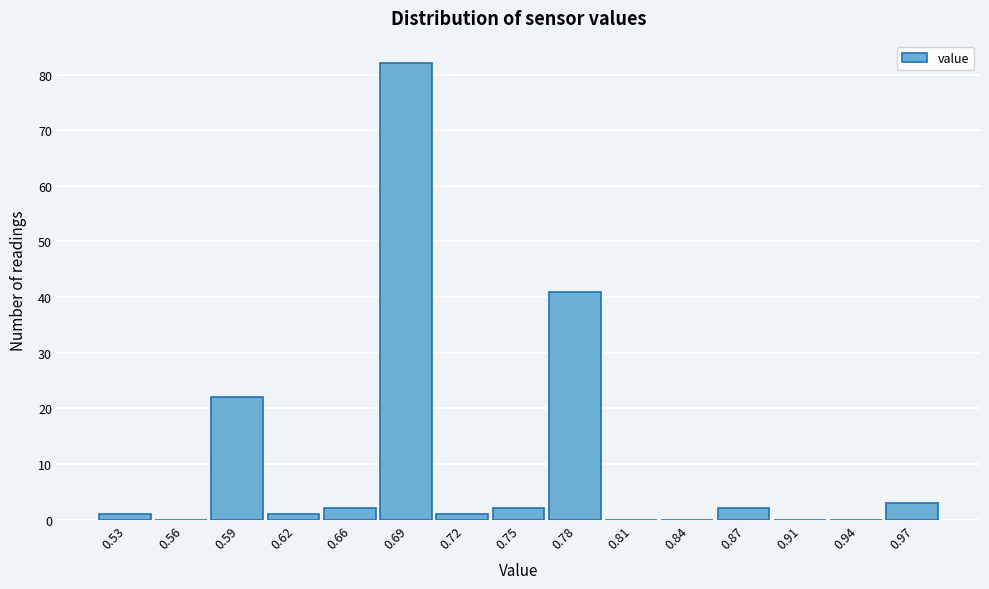

Reading left to right, transcribe all the data shown in this chart.

0.53=1	0.56=0	0.59=22	0.62=1	0.66=2	0.69=82	0.72=1	0.75=2	0.78=41	0.81=0	0.84=0	0.87=2	0.91=0	0.94=0	0.97=3